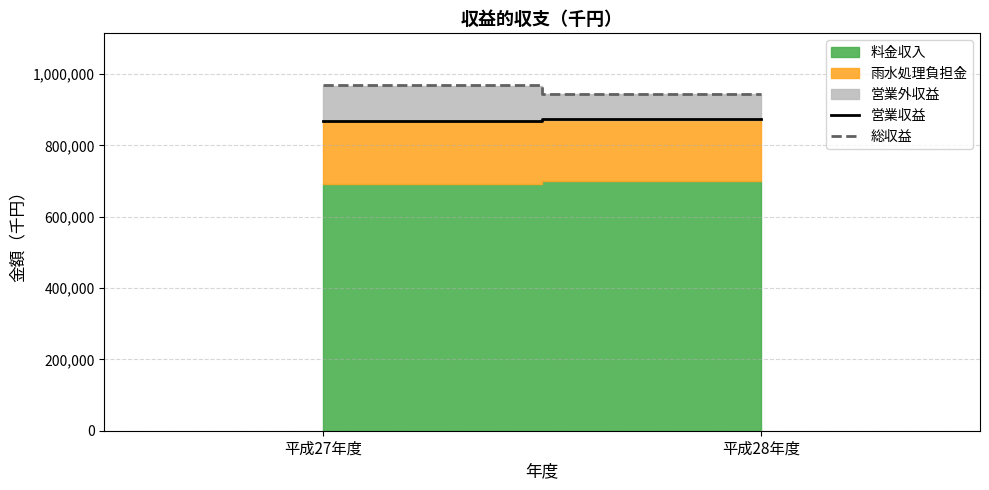

Is it true that 総収益 equals 303357 at 平成28年度?

False